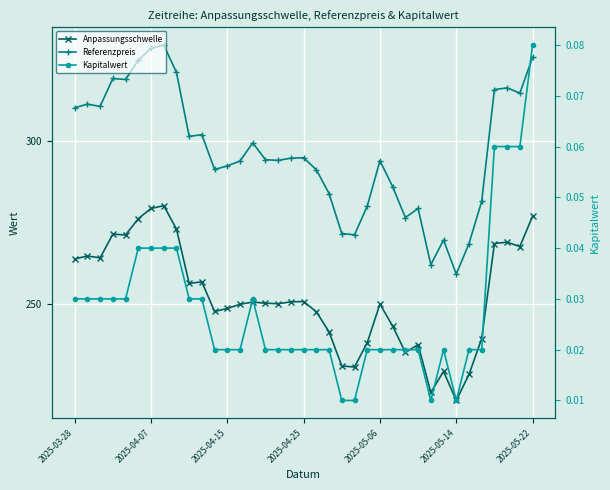

Reading left to right, transcribe all the data shown in this chart.

Anpassungsschwelle: 263.8	264.7	264.1	271.4	271.1	276.2	279.3	280.2	273.0	256.3	256.7	247.6	248.5	249.8	250.5	250.2	250.0	250.6	250.7	247.5	241.3	230.9	230.5	238.0	249.9	243.1	235.0	237.4	222.7	229.2	220.2	228.2	239.3	268.5	268.9	267.6	276.9
Referenzpreis: 310.3	311.4	310.7	319.3	319.0	324.9	328.6	329.6	321.2	301.5	302.0	291.3	292.4	293.9	299.5	294.3	294.1	294.8	294.9	291.2	283.9	271.6	271.2	280.0	294.0	286.0	276.5	279.3	262.0	269.6	259.1	268.5	281.5	315.9	316.4	314.8	325.8
Kapitalwert: 0.0	0.0	0.0	0.0	0.0	0.0	0.0	0.0	0.0	0.0	0.0	0.0	0.0	0.0	0.0	0.0	0.0	0.0	0.0	0.0	0.0	0.0	0.0	0.0	0.0	0.0	0.0	0.0	0.0	0.0	0.0	0.0	0.0	0.1	0.1	0.1	0.1